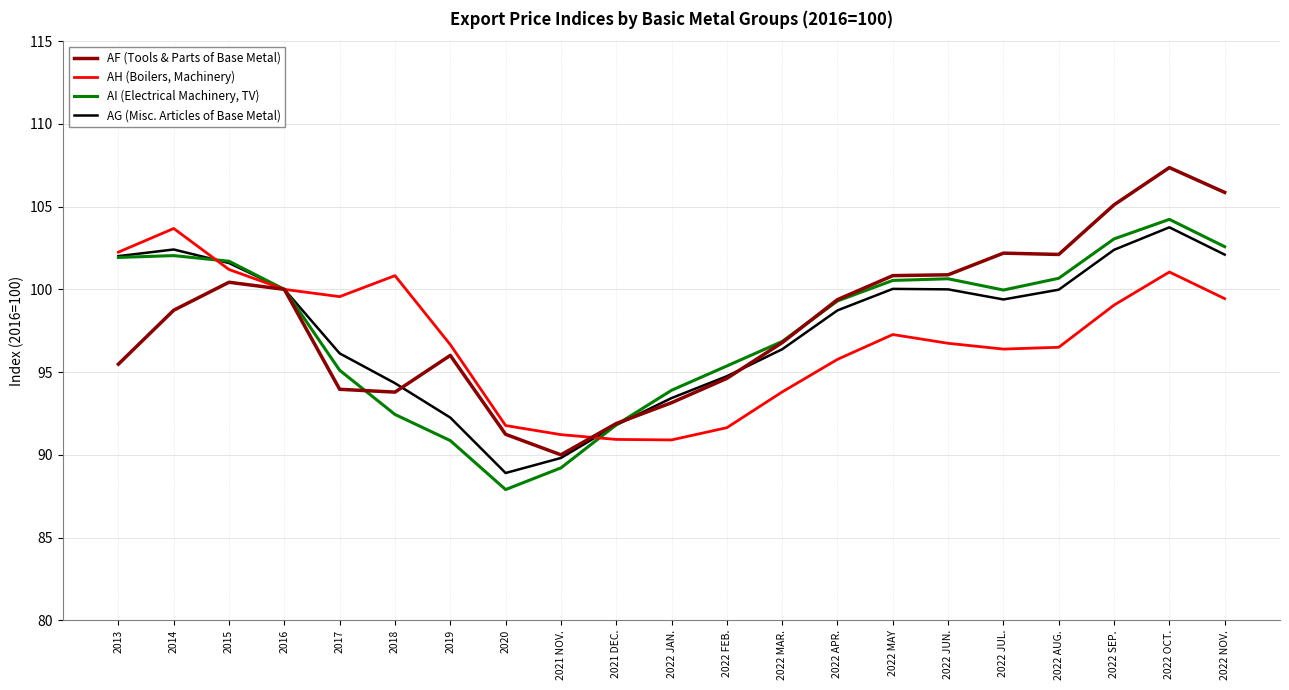

What is the difference between the highest and lowest values at 2021 NOV.?

2.0